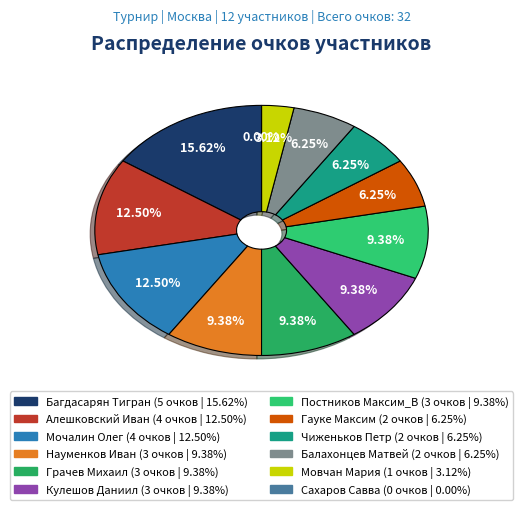

What percentage is the Балахонцев Матвей slice, to the nearest percent?

6%